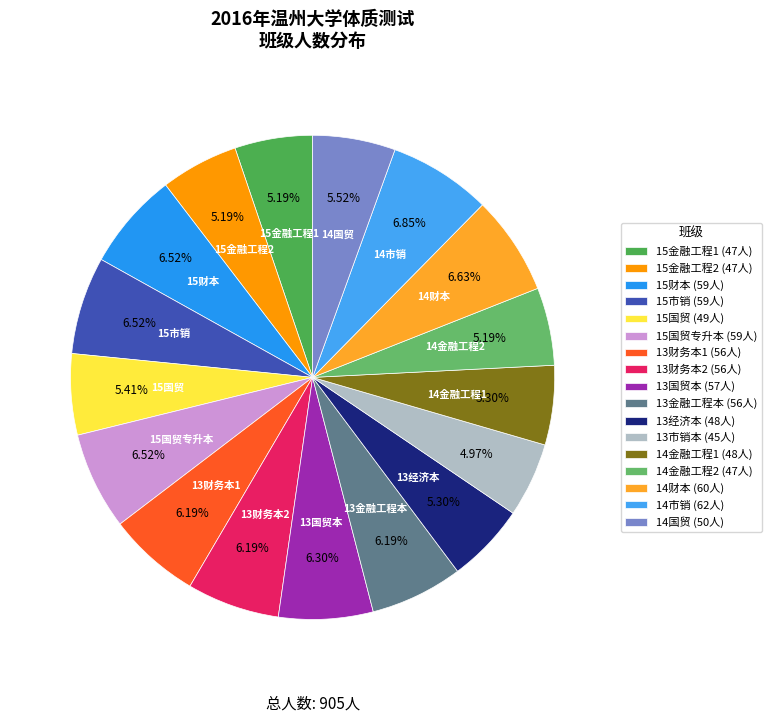

How many segments does this pie chart have?

17